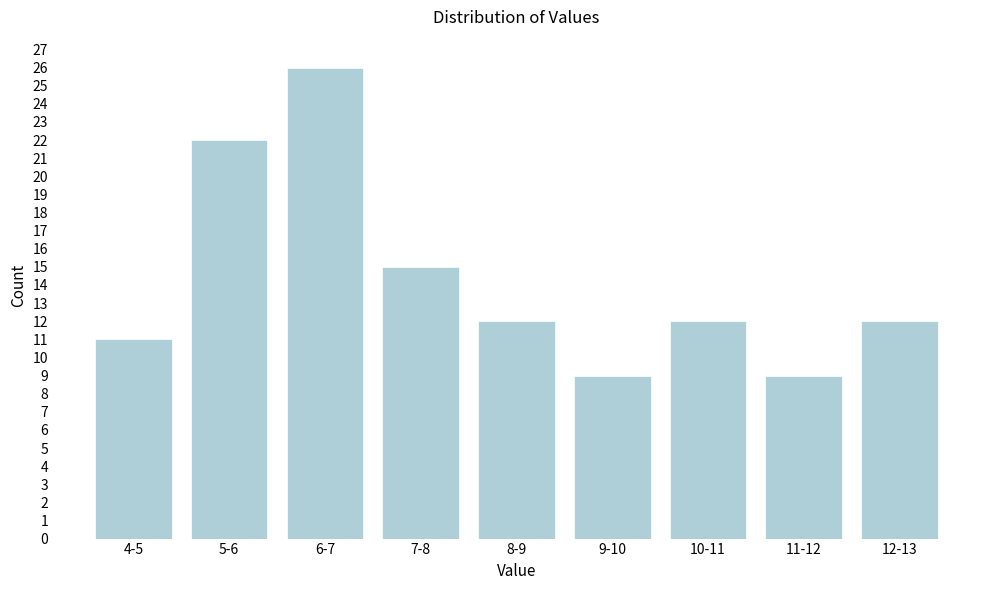

Reading left to right, transcribe all the data shown in this chart.

11	22	26	15	12	9	12	9	12